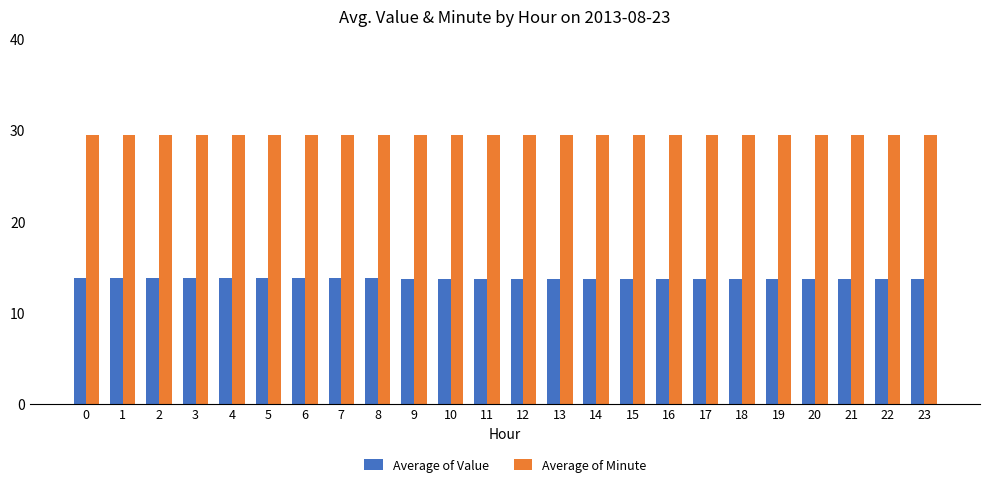

True or false: Average of Minute has a value of 29.5 at 9.

True